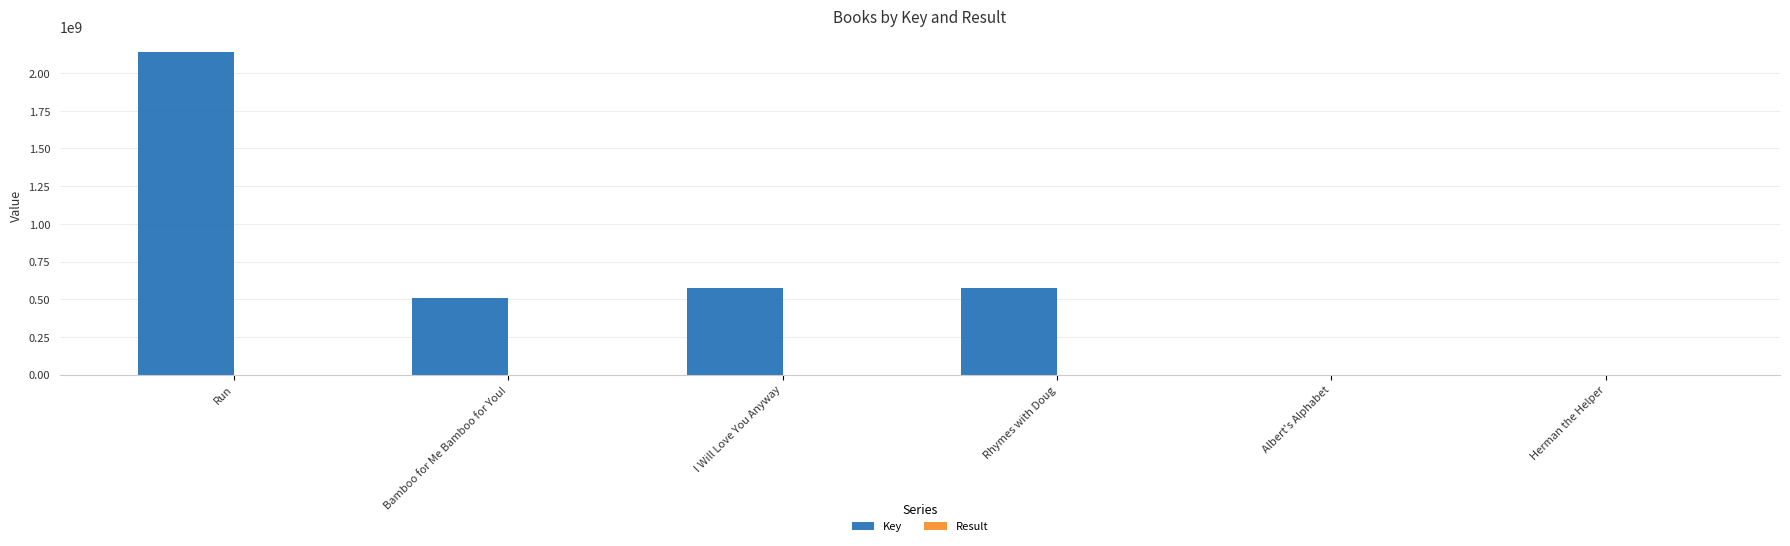

At which category is the sum across all series the highest?

Run